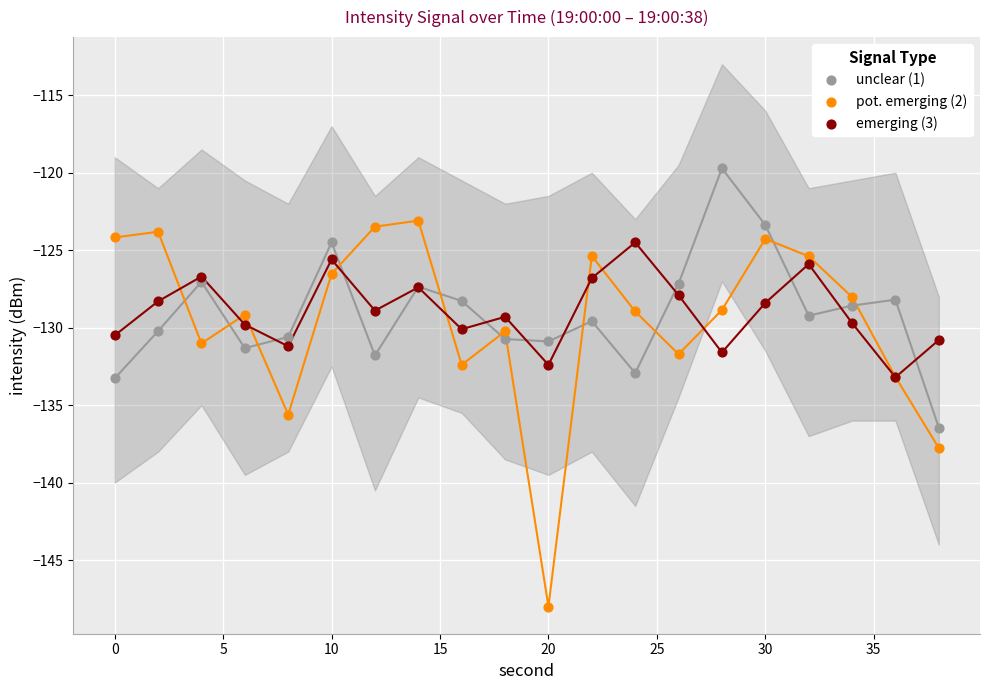

In the pot. emerging (2) series, what Y value is closest to -135?

-135.6